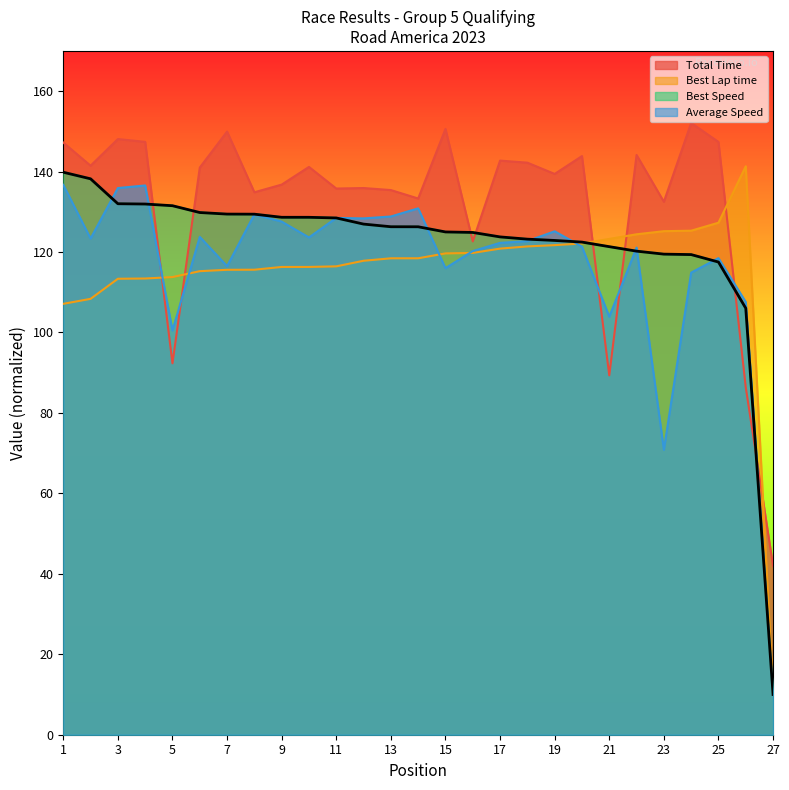

In Total Time, how many points are lower than both neighbors (excluding endpoints)?

9